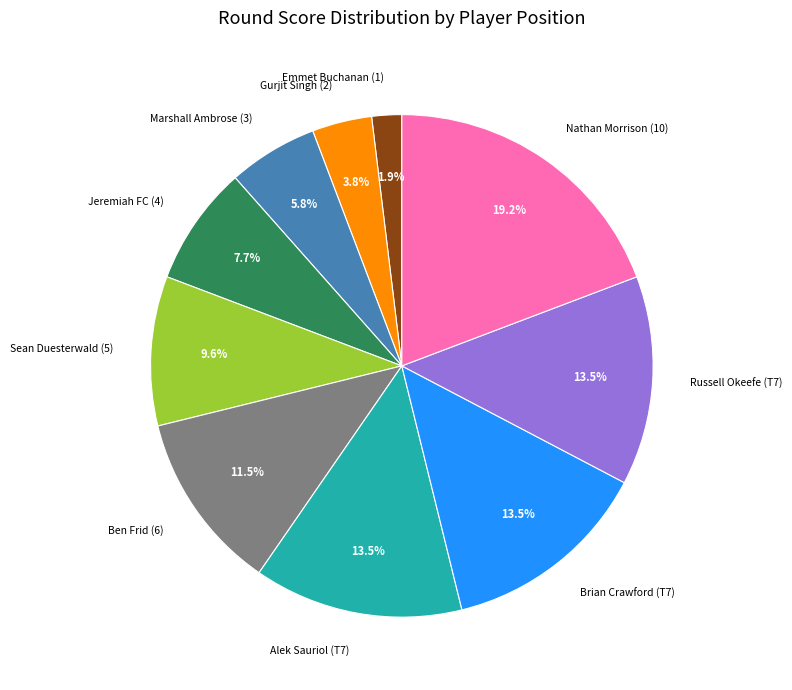

What percentage is NOT represented by Jeremiah FC (4)?

92.3%